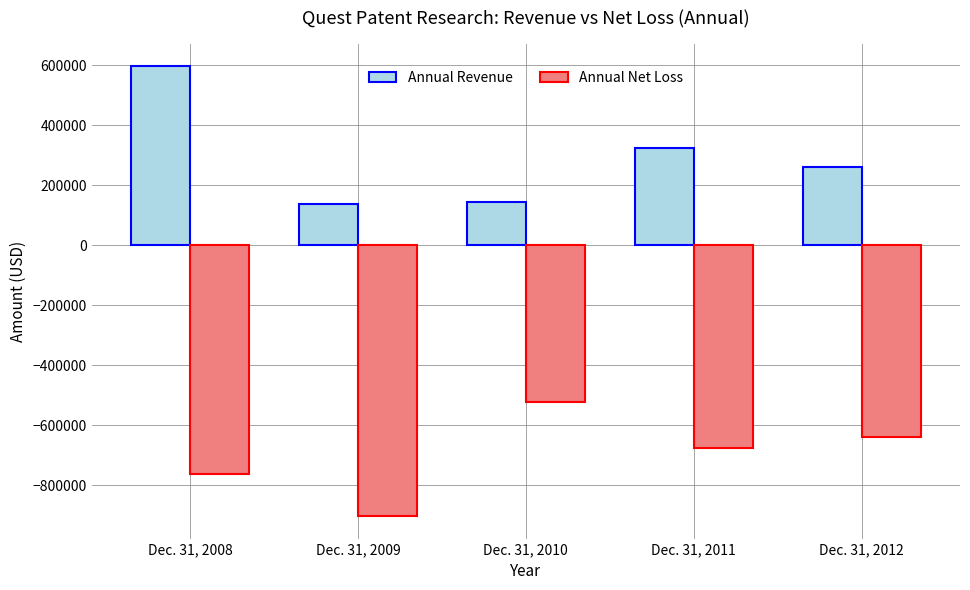

How many distinct data groups are displayed?

2